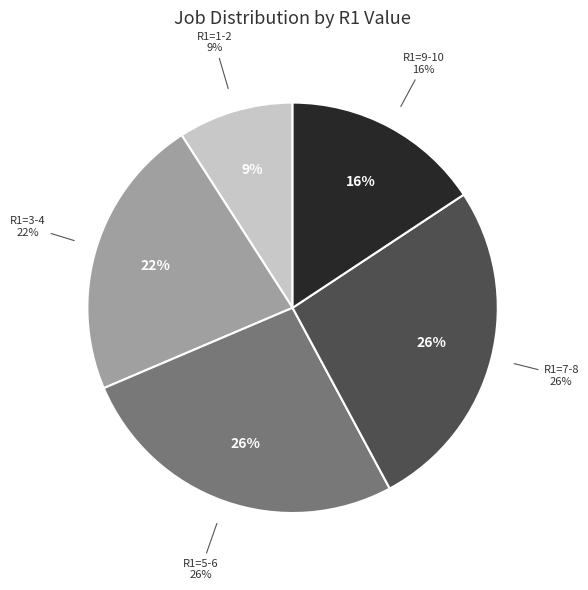

Is 7 the majority of the pie?

No